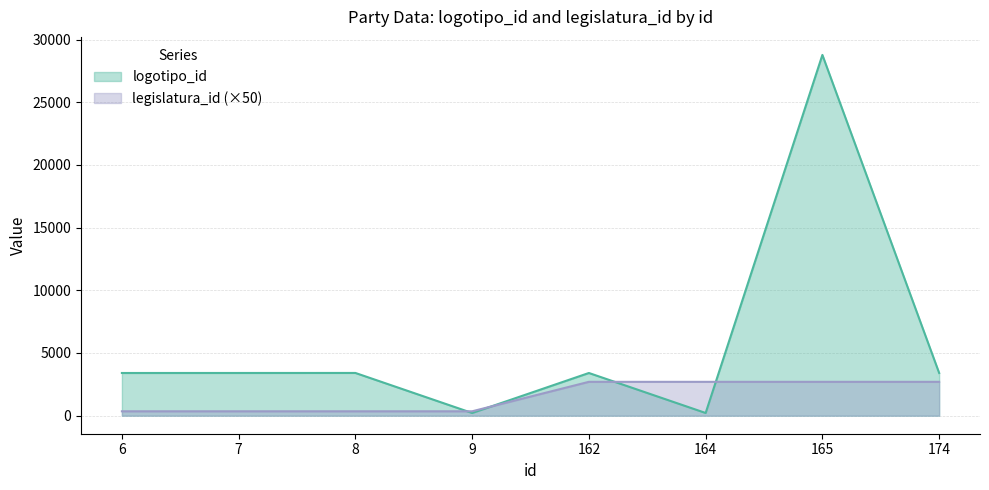

What is the difference between the second highest and minimum values in the legislatura_id series?

2350